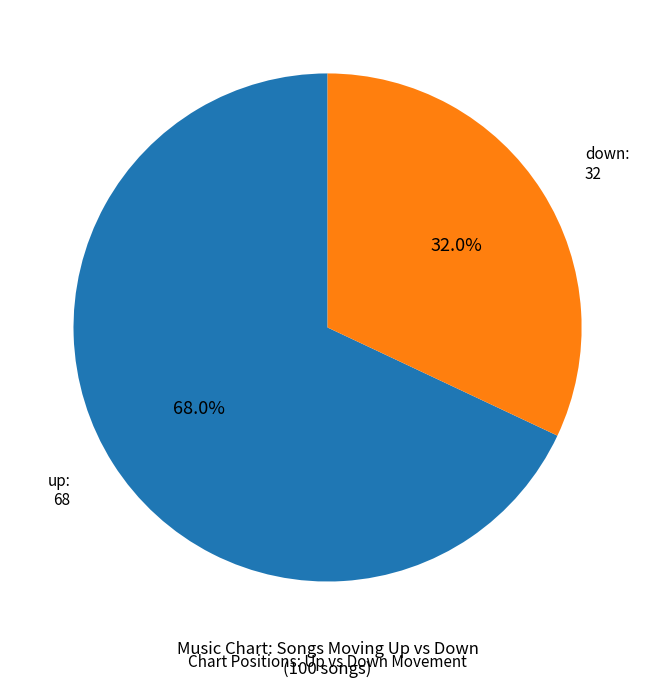

To the nearest percent, what is the combined percentage of down and up?

100%